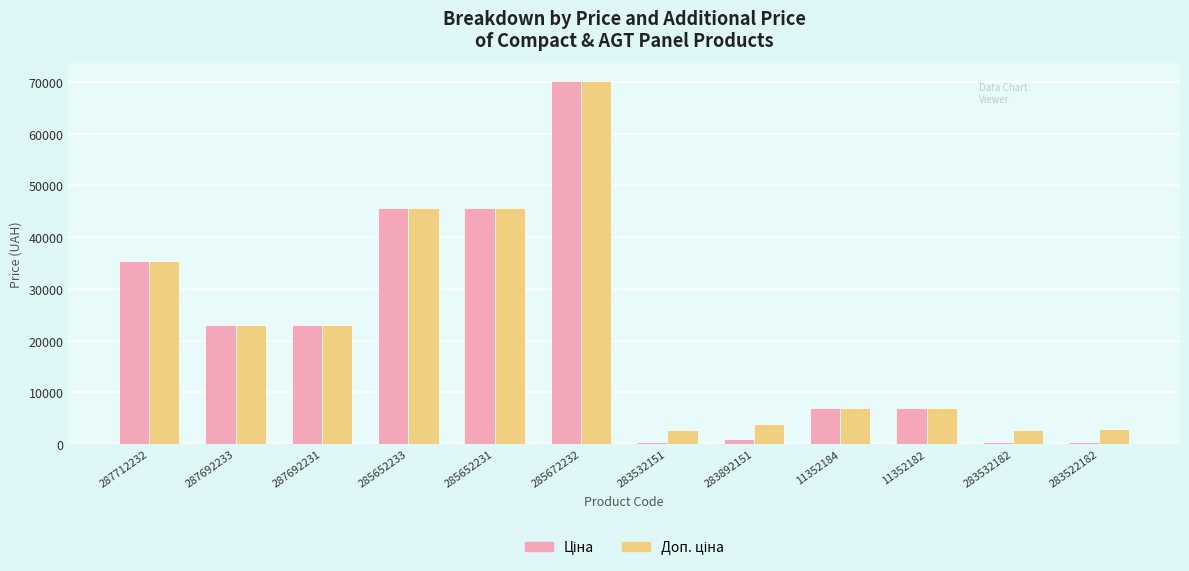

What is the maximum value shown in the chart?

70181.6